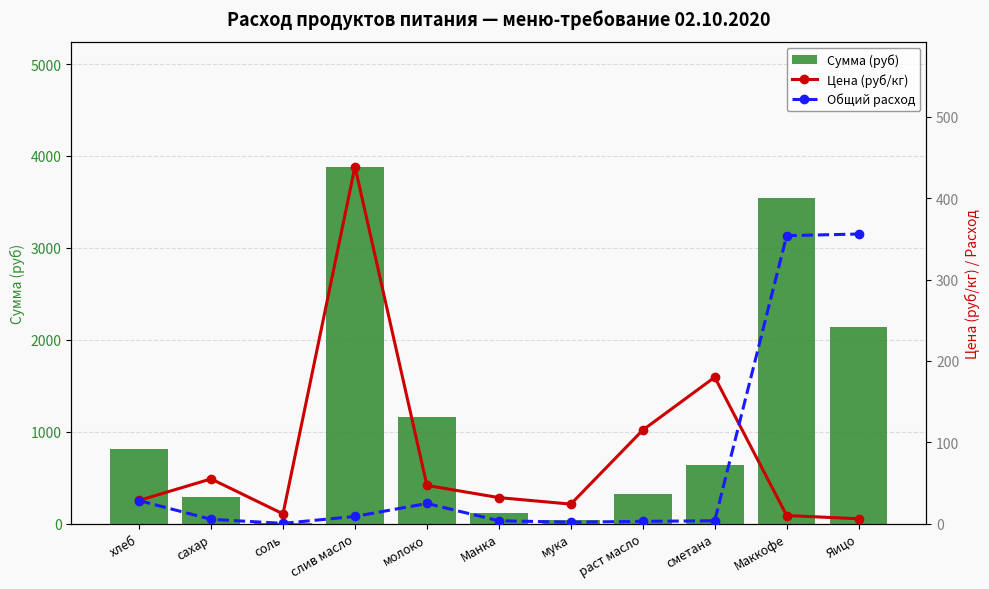

What is the total value across all series at хлеб?

866.0